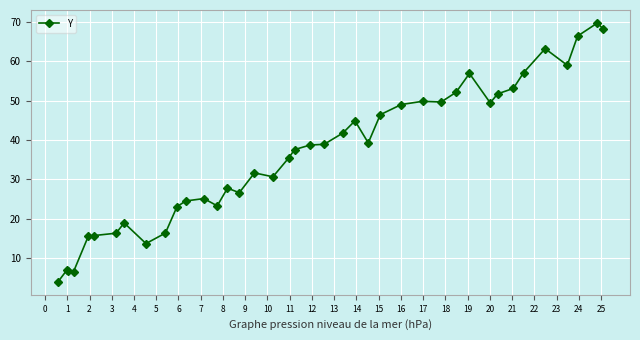

What is the value of the 9th point from the left?

13.7